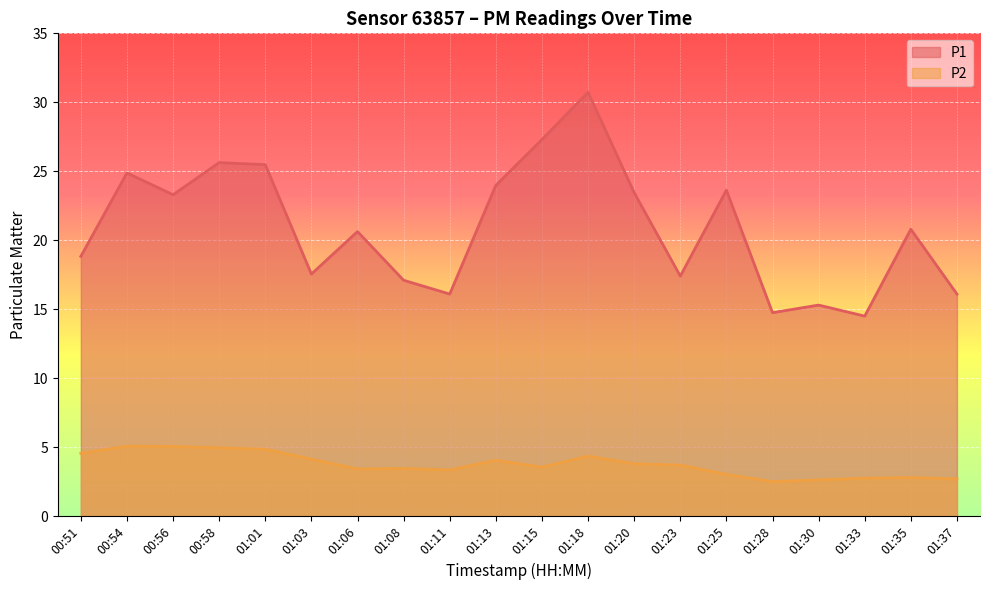

Reading left to right, what are all the values shown in this chart?

P1: 00:51=18.8	00:54=24.9	00:56=23.3	00:58=25.6	01:01=25.5	01:03=17.6	01:06=20.6	01:08=17.1	01:11=16.1	01:13=24.0	01:15=27.3	01:18=30.7	01:20=23.4	01:23=17.4	01:25=23.6	01:28=14.8	01:30=15.3	01:33=14.5	01:35=20.8	01:37=16.1
P2: 00:51=4.5	00:54=5.1	00:56=5.0	00:58=5.0	01:01=4.8	01:03=4.1	01:06=3.4	01:08=3.5	01:11=3.4	01:13=4.0	01:15=3.5	01:18=4.3	01:20=3.8	01:23=3.7	01:25=3.0	01:28=2.5	01:30=2.6	01:33=2.8	01:35=2.8	01:37=2.7